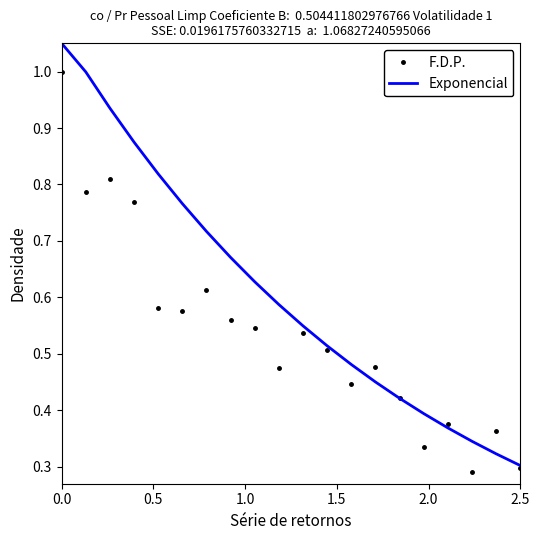

What are all the series names shown in the legend?

F.D.P., Exponencial